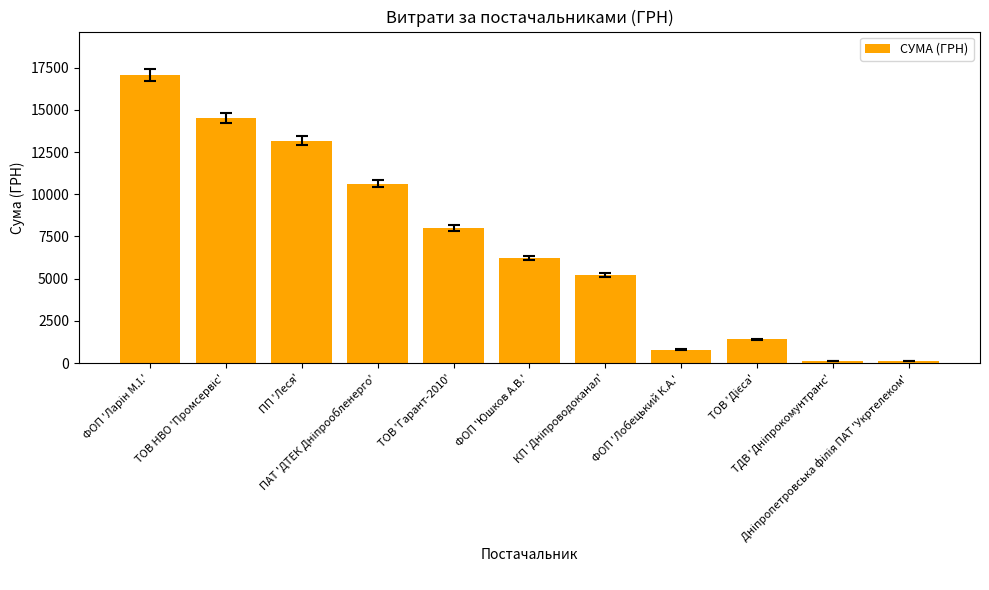

What is the difference between the maximum and minimum values?

16976.6